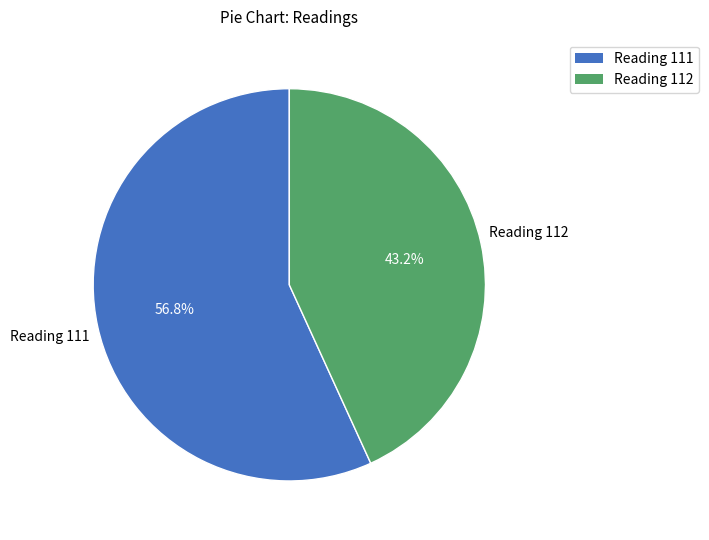

Which slice represents more than half of the pie?

Reading 111